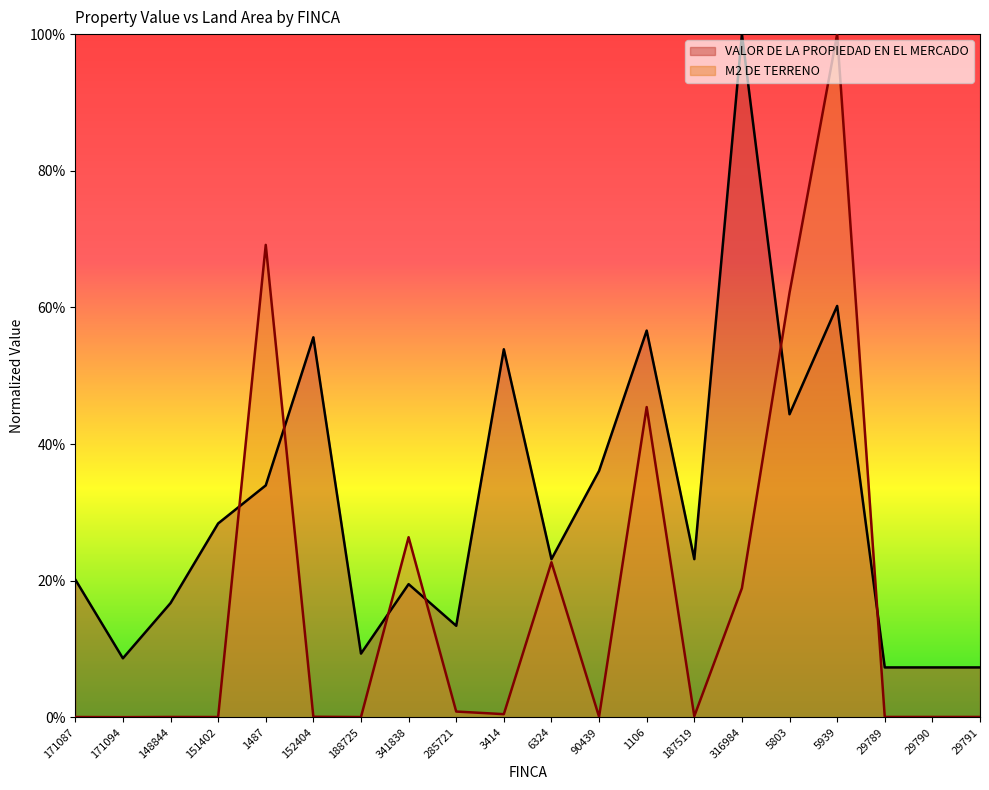

Rank the series by their maximum value, from highest to lowest.

VALOR DE LA PROPIEDAD EN EL MERCADO, M2 DE TERRENO